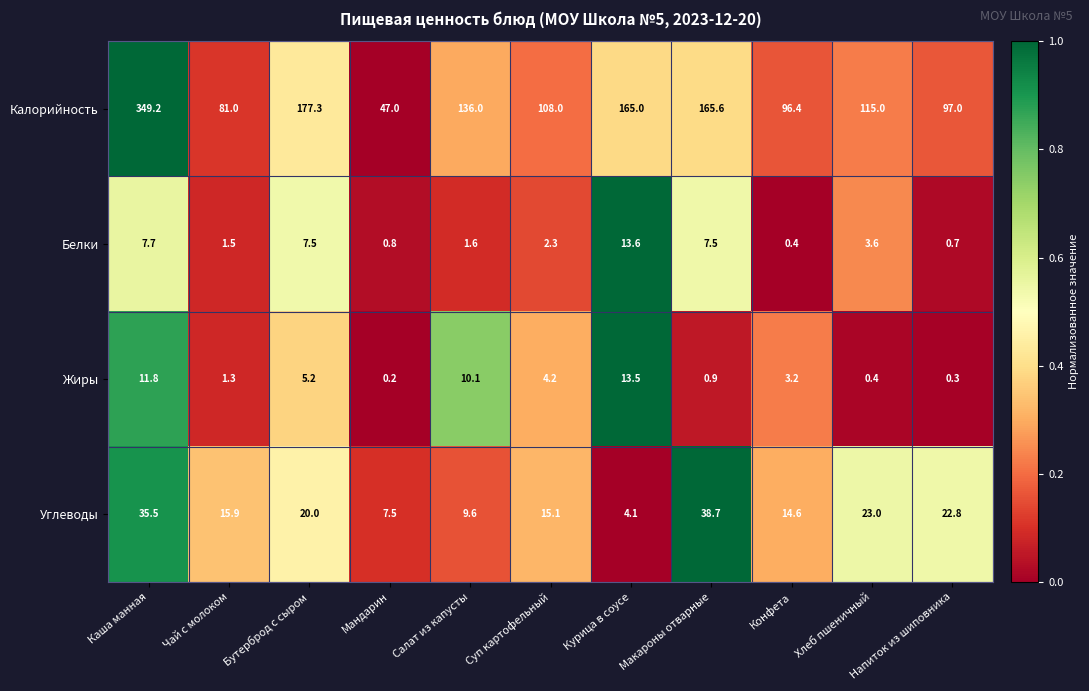

Count the number of data series in this chart.

4